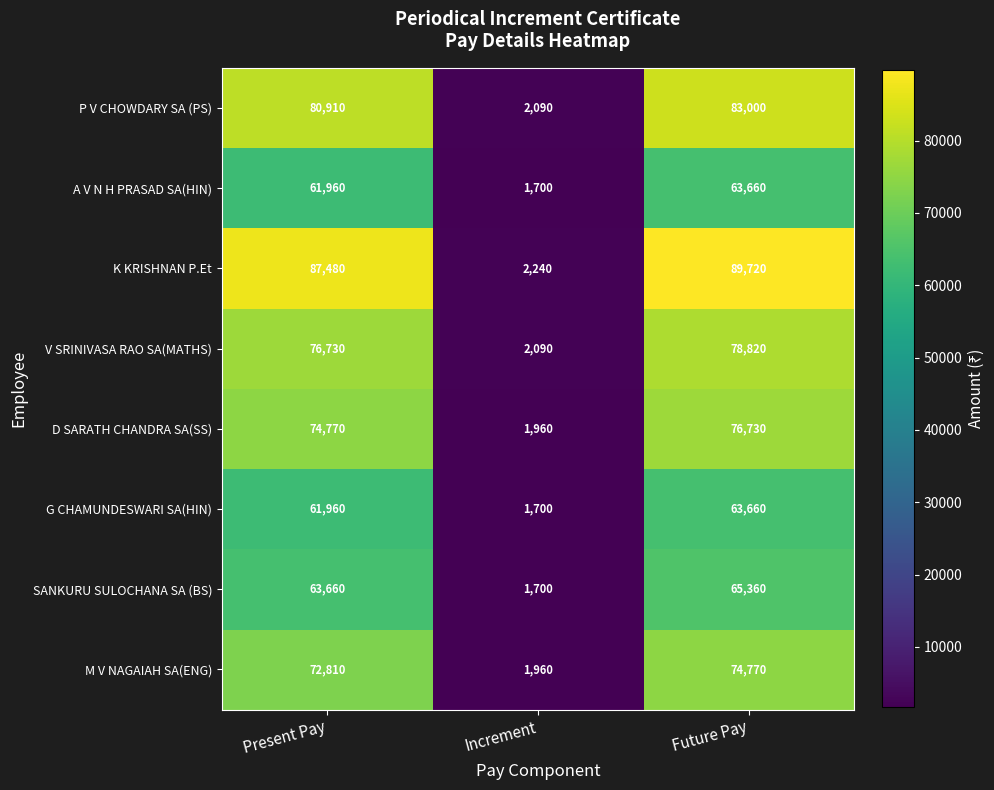

Reading left to right, transcribe all the data shown in this chart.

P V CHOWDARY SA (PS): 80910	2090	83000
A V N H PRASAD SA(HIN): 61960	1700	63660
K KRISHNAN P.Et: 87480	2240	89720
V SRINIVASA RAO SA(MATHS): 76730	2090	78820
D SARATH CHANDRA SA(SS): 74770	1960	76730
G CHAMUNDESWARI SA(HIN): 61960	1700	63660
SANKURU SULOCHANA SA (BS): 63660	1700	65360
M V NAGAIAH SA(ENG): 72810	1960	74770